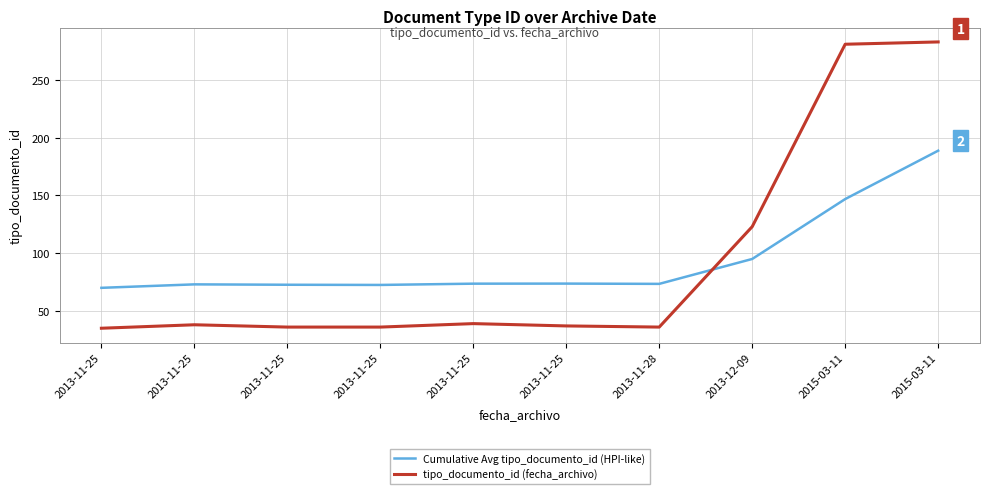

What are all the series names shown in the legend?

Cumulative Avg tipo_documento_id (HPI-like), tipo_documento_id (fecha_archivo)